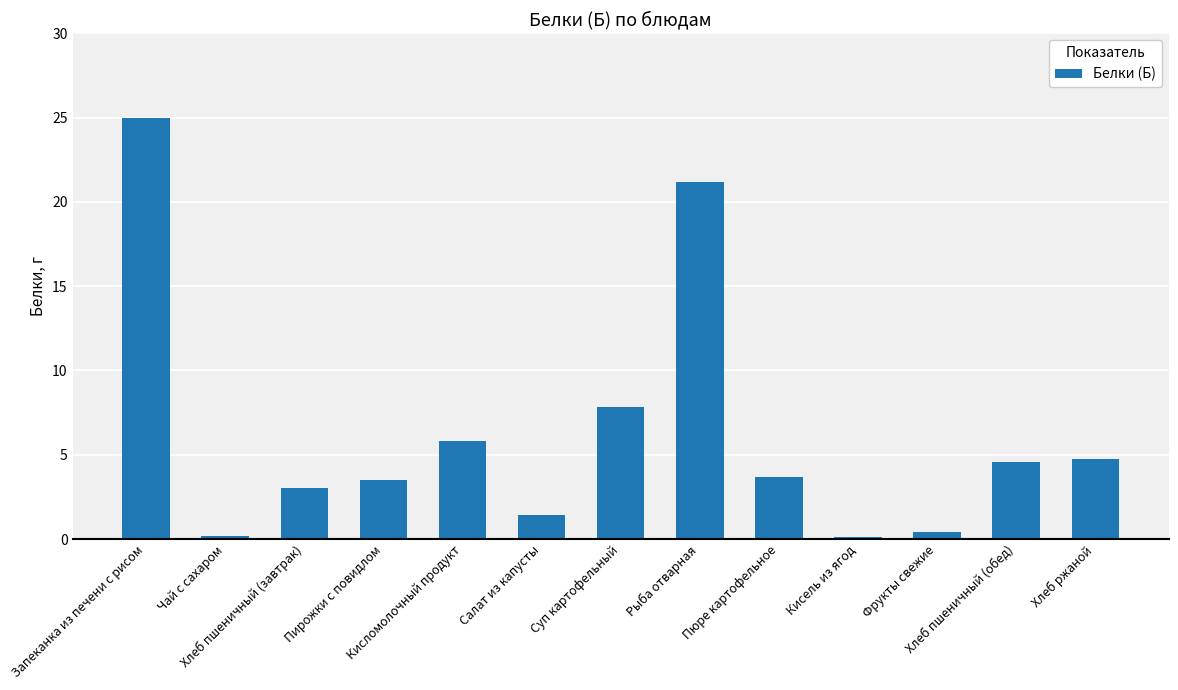

What is the label of the 3rd bar from the right?

Фрукты свежие